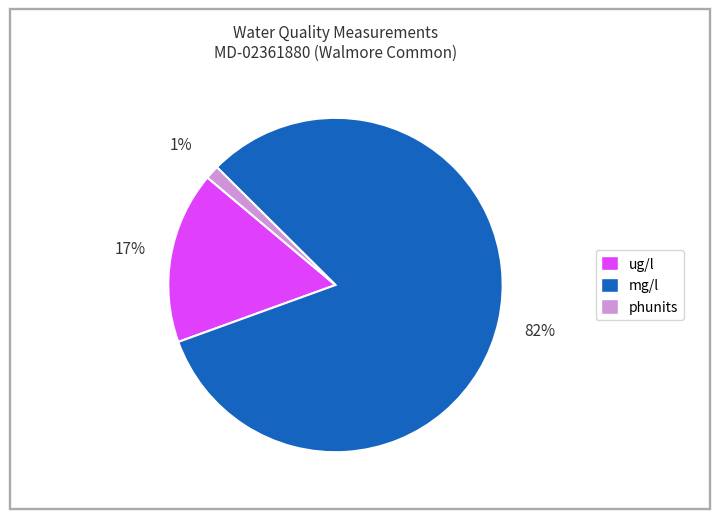

To the nearest percent, what is the difference between the largest and smallest slice percentages?

81%